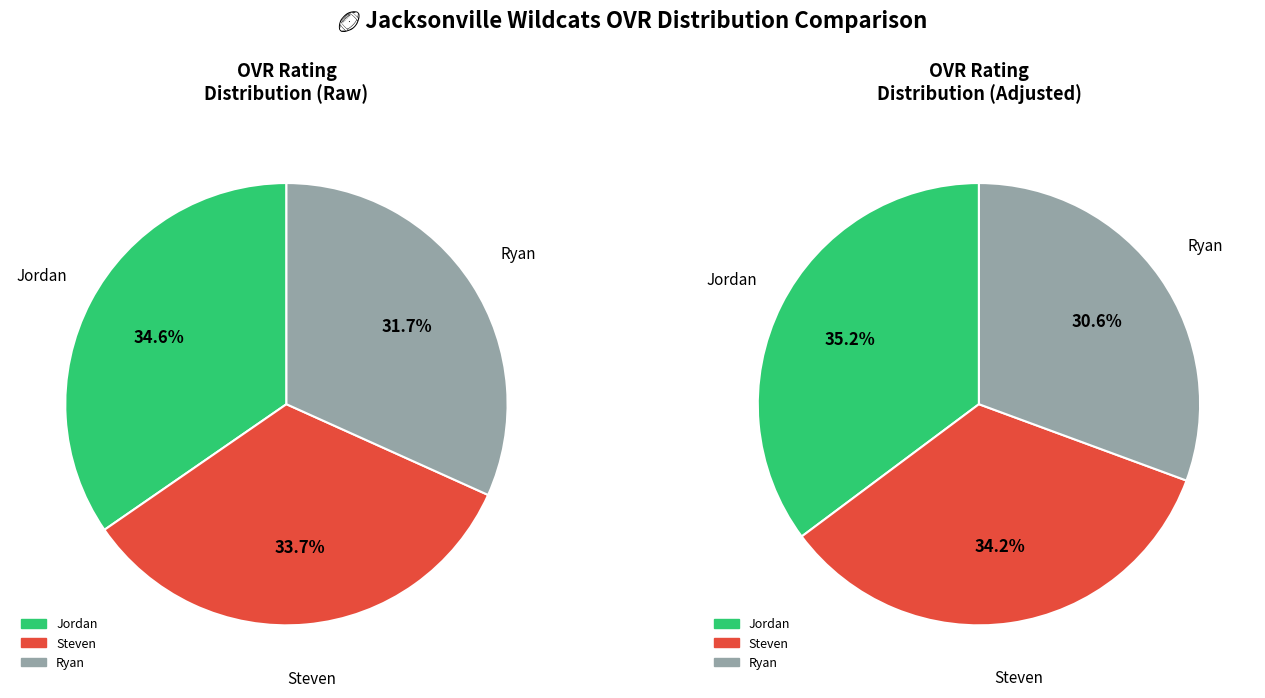

Does any single category account for the majority?

No